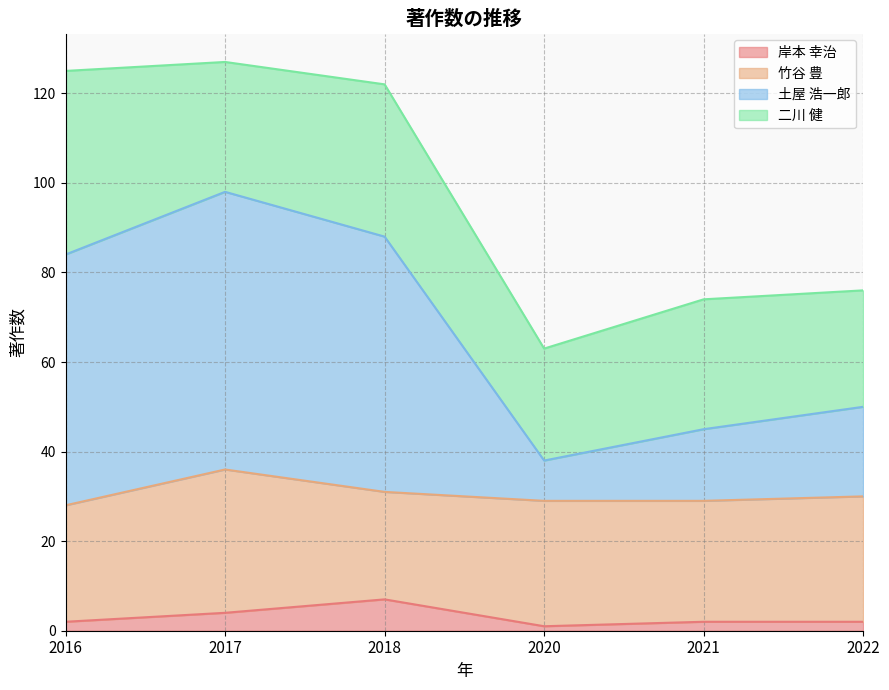

Which label corresponds to the largest value in the chart?

2017